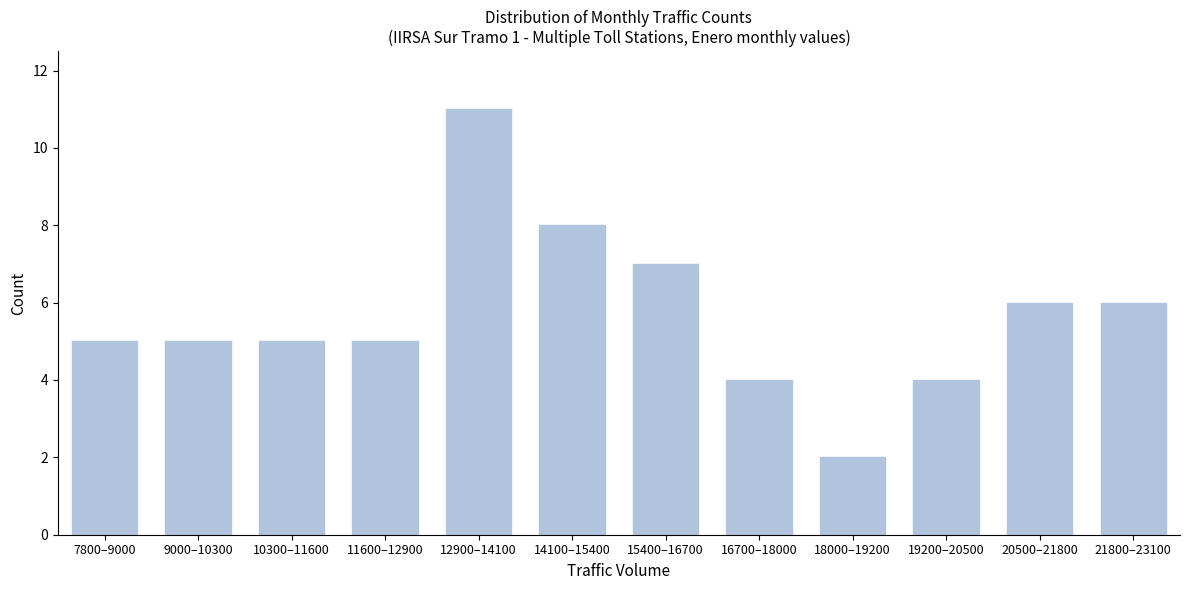

Reading left to right, extract all data points from this chart.

7800–9000=5	9000–10300=5	10300–11600=5	11600–12900=5	12900–14100=11	14100–15400=8	15400–16700=7	16700–18000=4	18000–19200=2	19200–20500=4	20500–21800=6	21800–23100=6